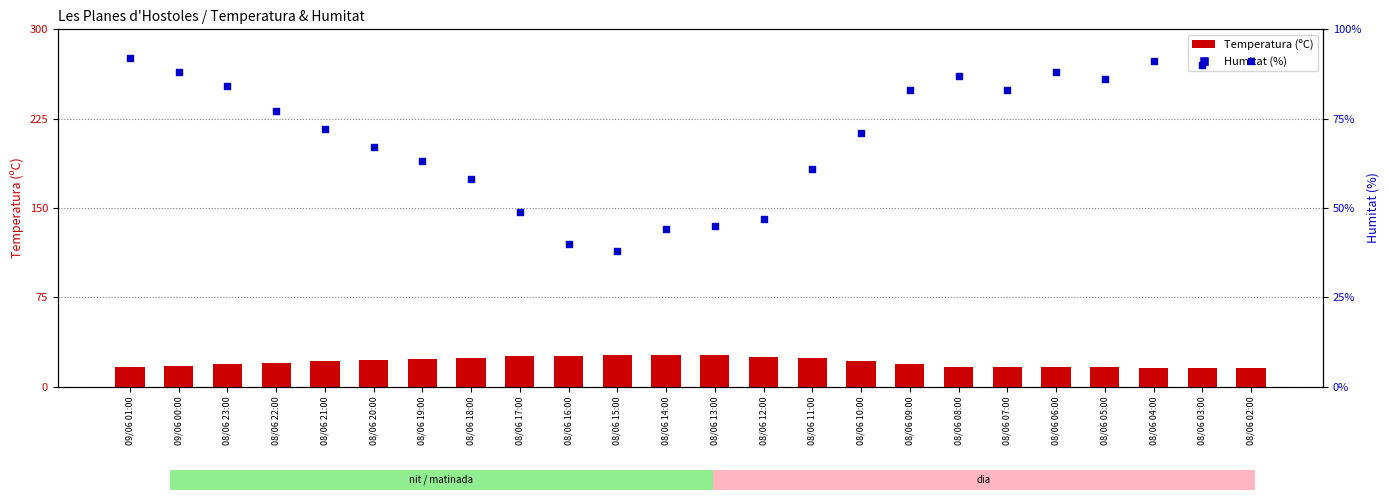

What is the total value across all series at 09/06 01:00?

108.1